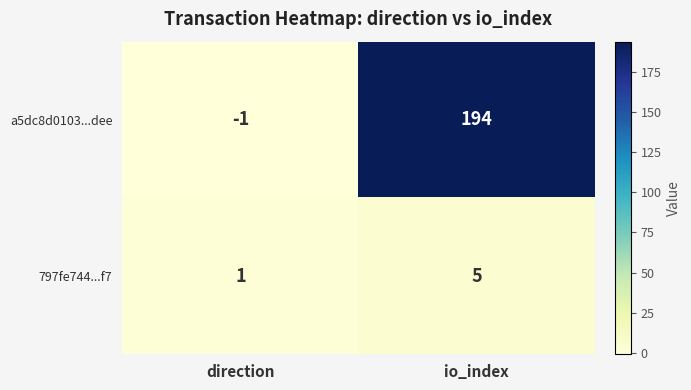

List the series in order of their overall mean, highest first.

a5dc8d0103...dee, 797fe744...f7